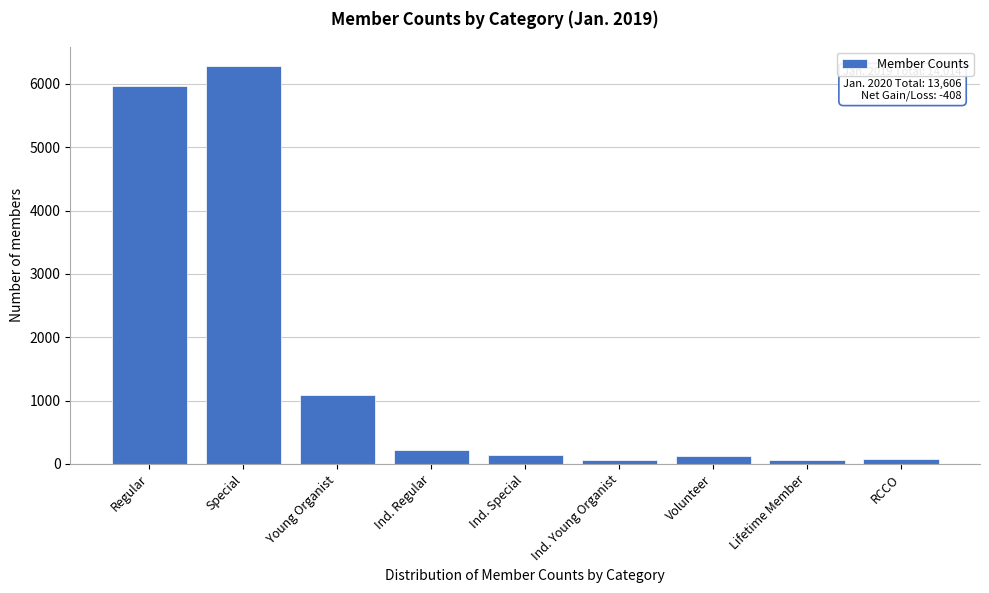

Where is the data nearest to the value 3167?

Young Organist